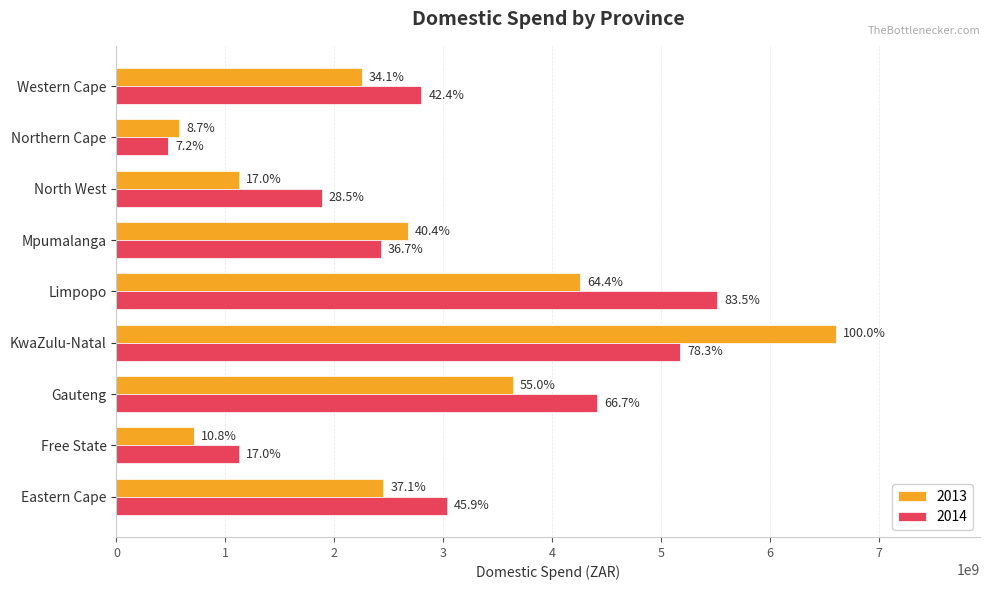

What is the difference between the second highest and second lowest values in the 2013 series?

3544055000